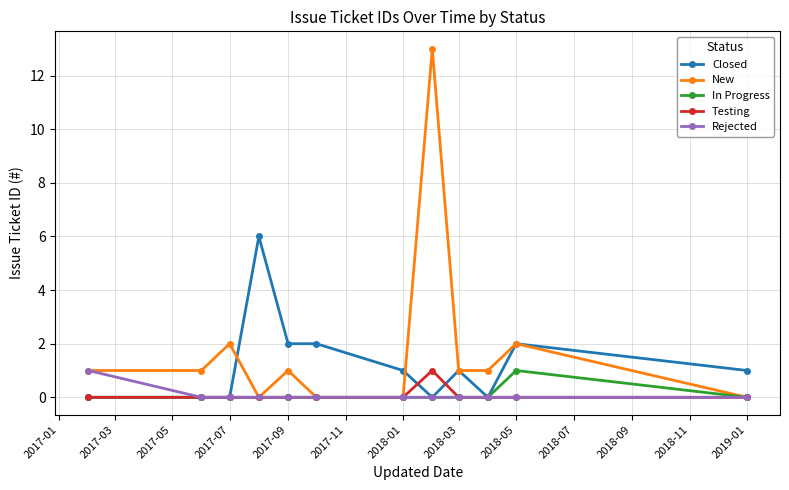

True or false: Closed has more than 0 points higher than both neighbors.

True